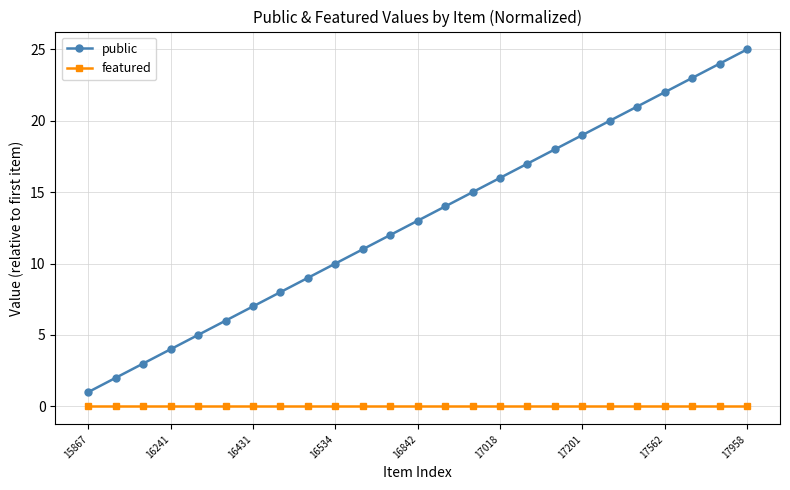

List the series in order of their peak value, highest first.

public, featured